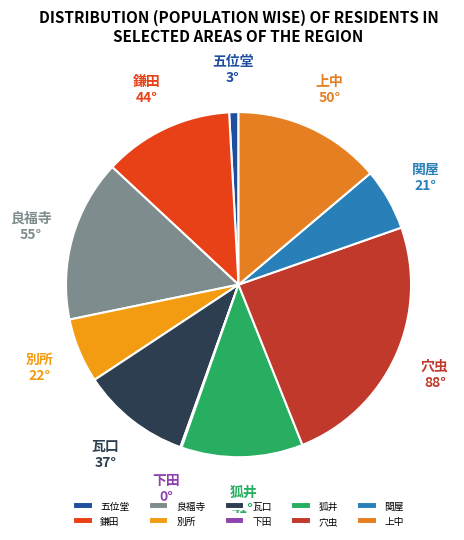

Is it true that 良福寺 is 15% of the pie?

True